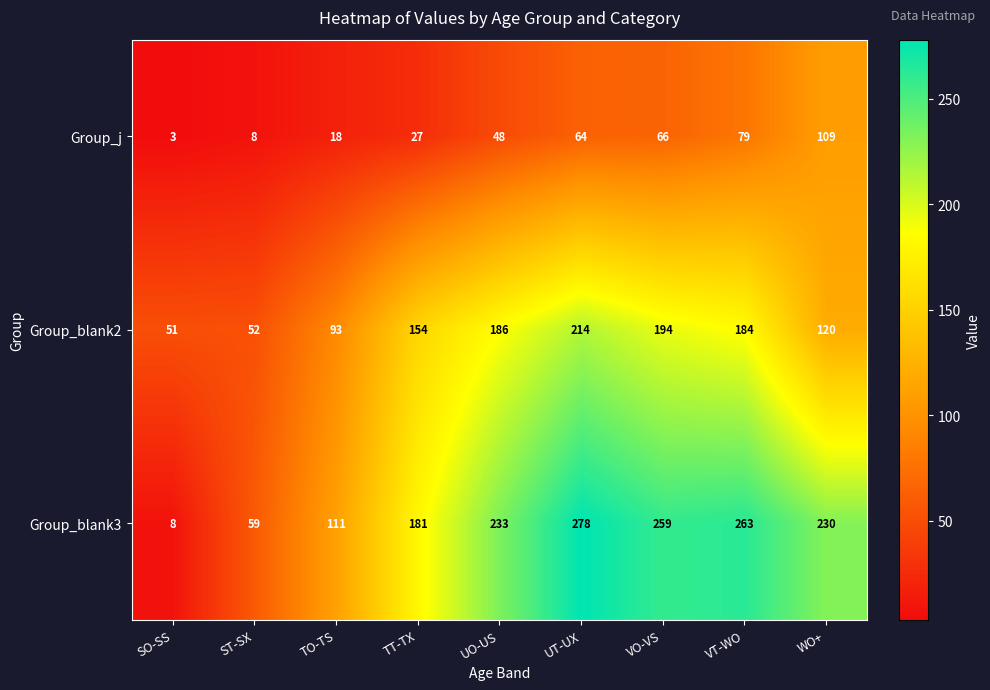

How many categories are shown in the chart?

9